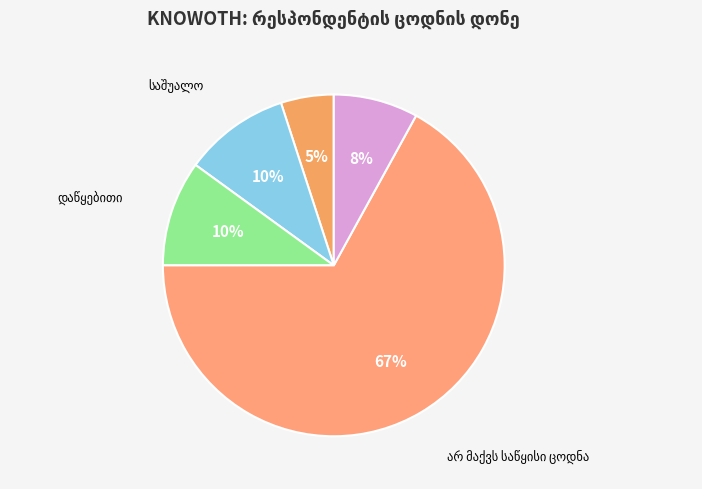

How many segments does this pie chart have?

5